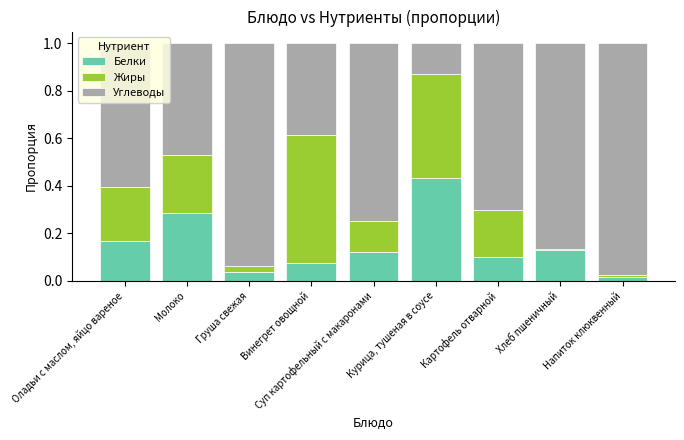

List the series in order of their peak value, highest first.

Углеводы, Жиры, Белки